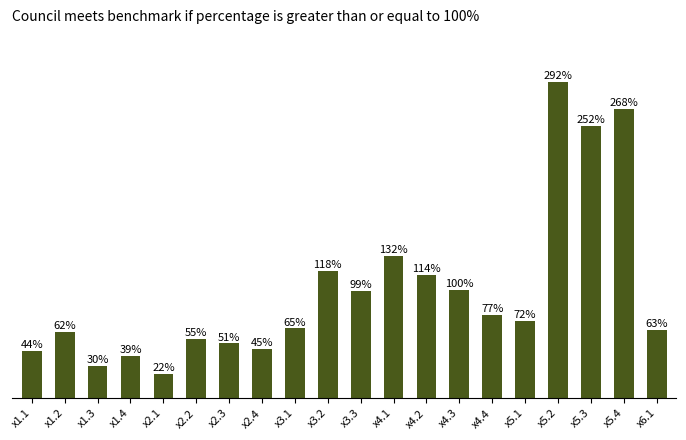

At which label is the value closest to 157?

x4.1